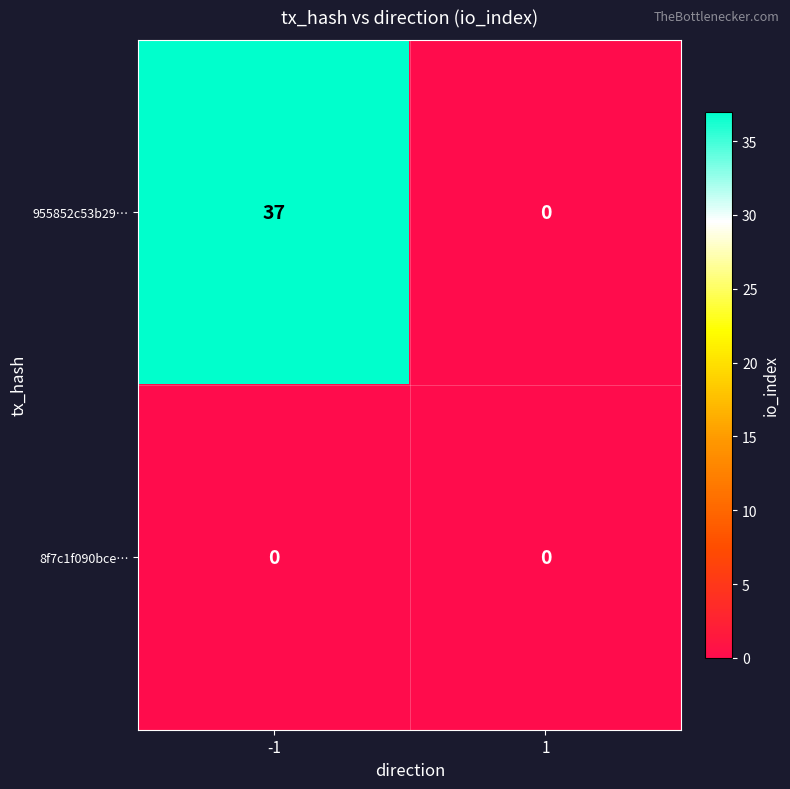

Rank the series by their maximum value, from lowest to highest.

8f7c1f090bce…, 955852c53b29…